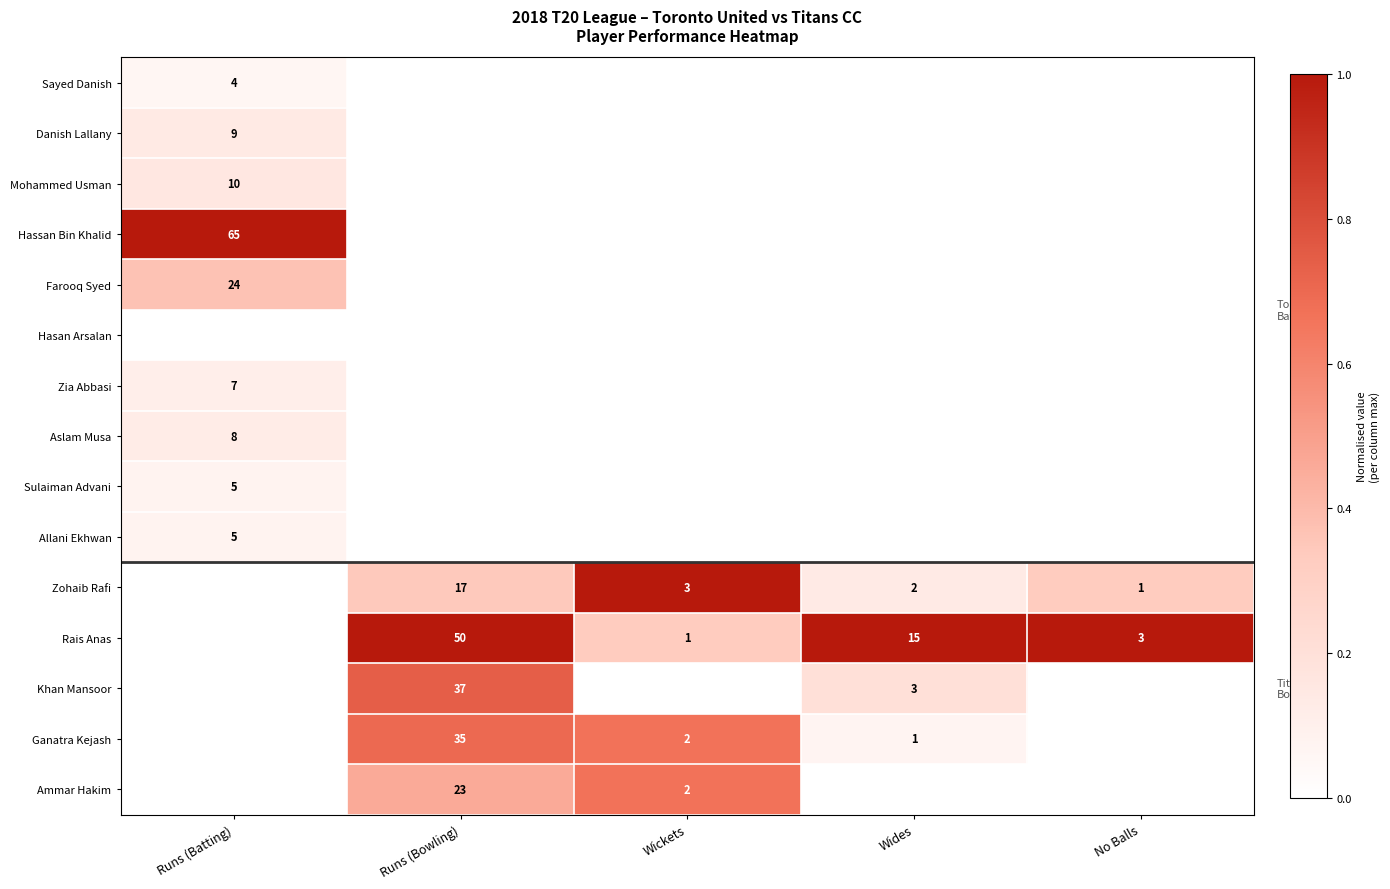

The Aslam Musa series shows 0.2 at Runs (Batting). True or false?

False